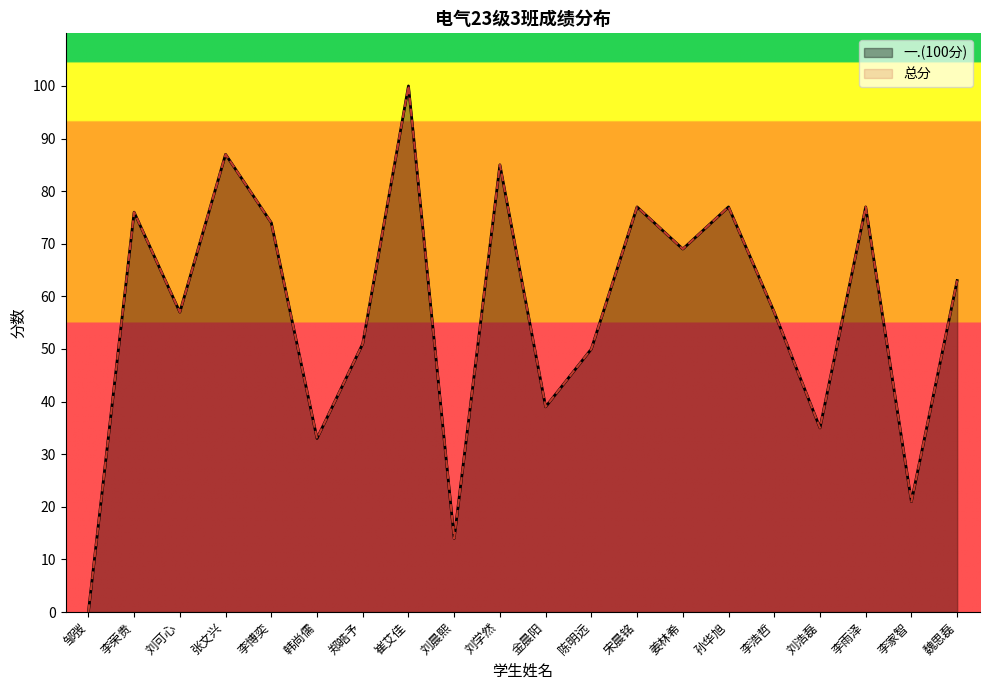

What is the average value of the 总分 series?

57